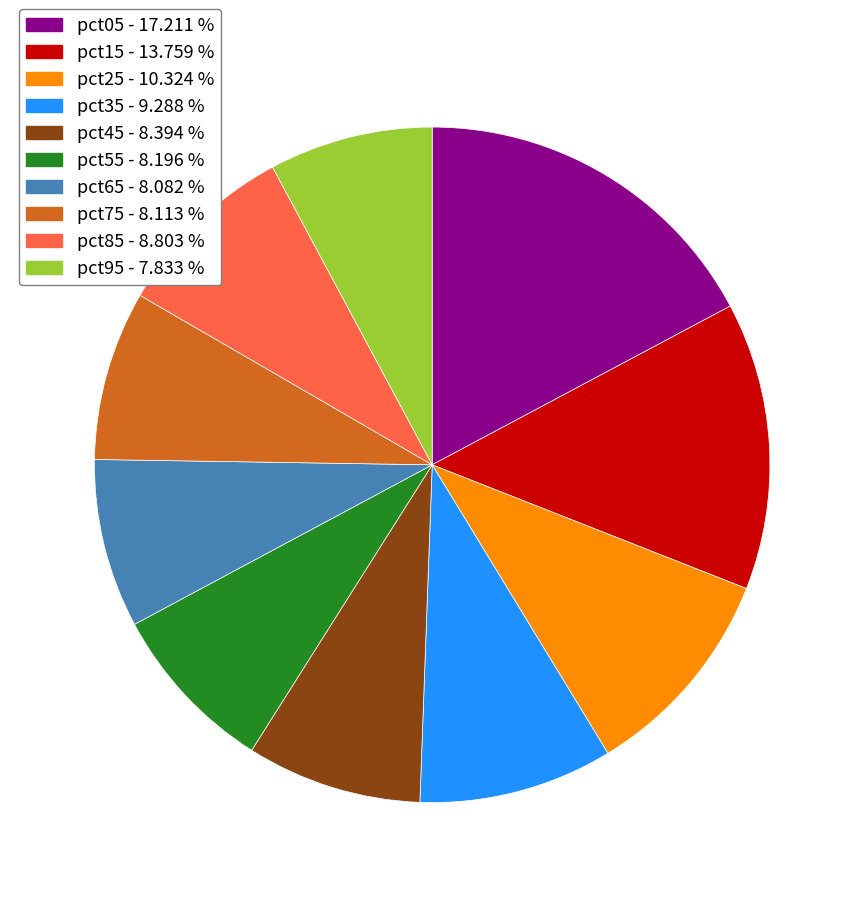

Count the number of slices in the pie.

10